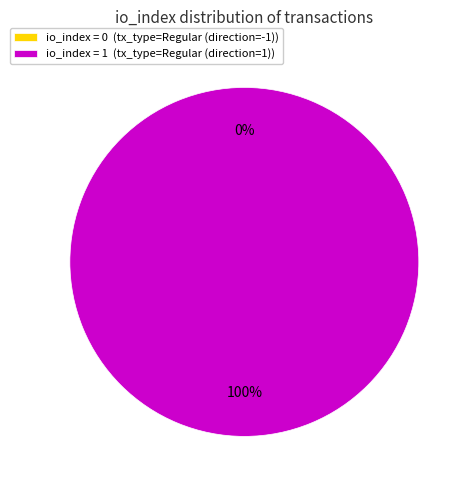

Rank the categories by value from lowest to highest.

tx_type=Regular (direction=-1), tx_type=Regular (direction=1)